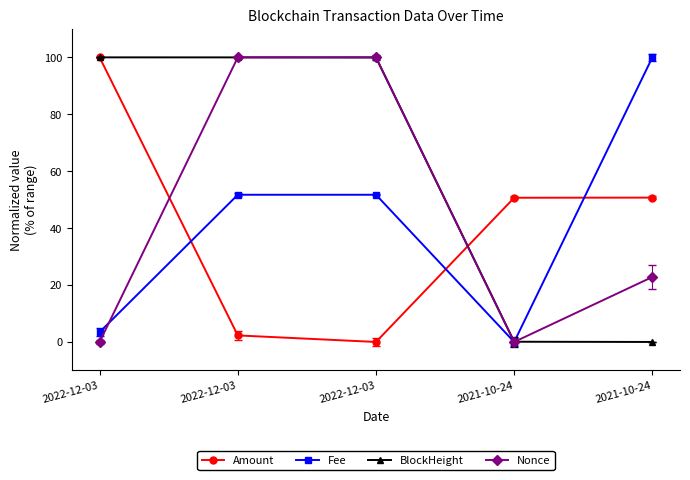

Does the chart have visible grid lines?

No